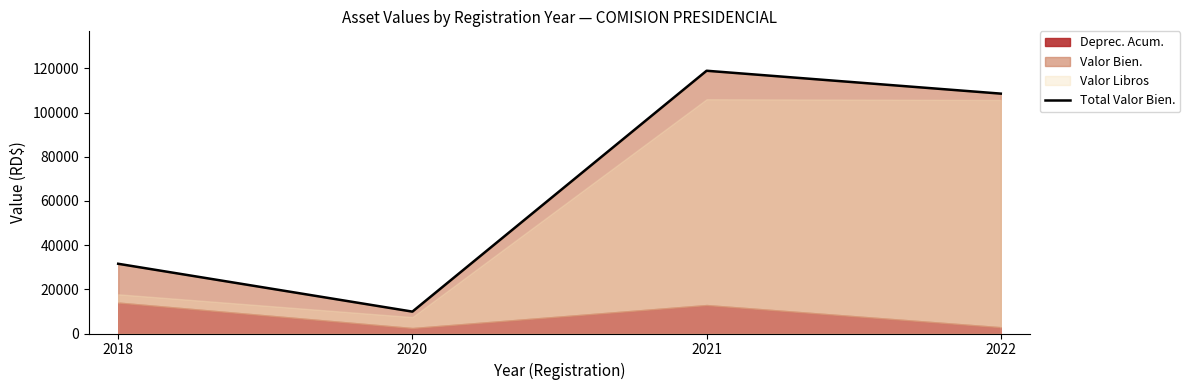

List the labels in order of value, largest first.

2021, 2022, 2018, 2020